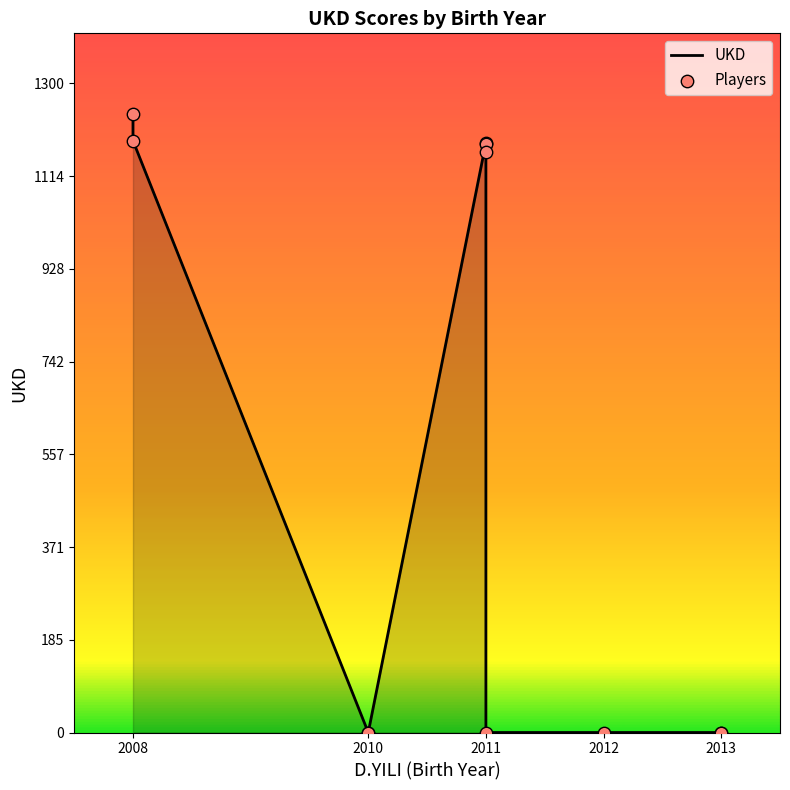

Which series has the largest total across all categories?

UKD